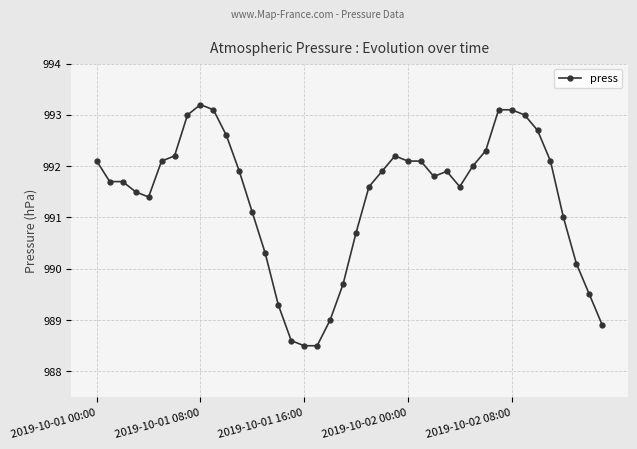

How many series are shown in this chart?

1